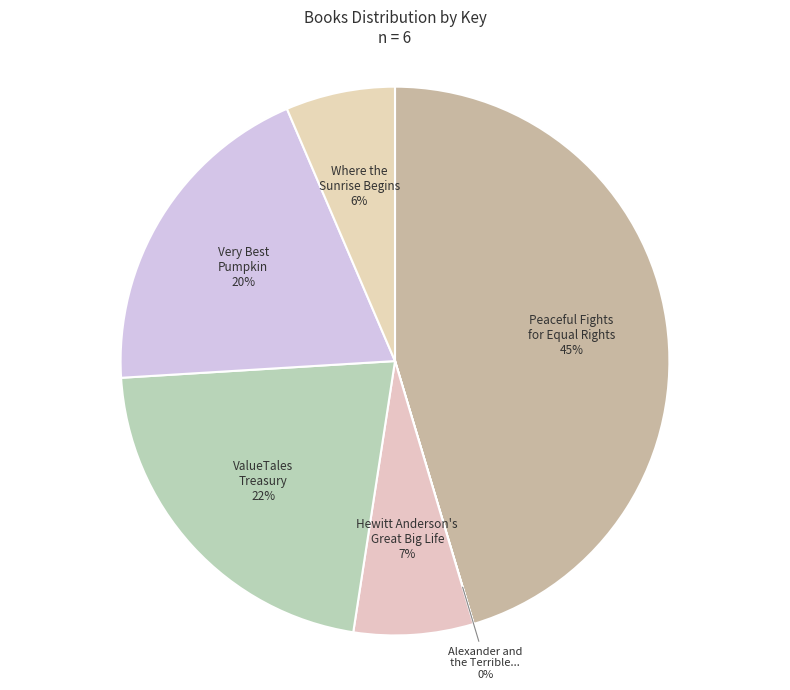

To the nearest percent, what is the difference between the largest and smallest slice percentages?

45%